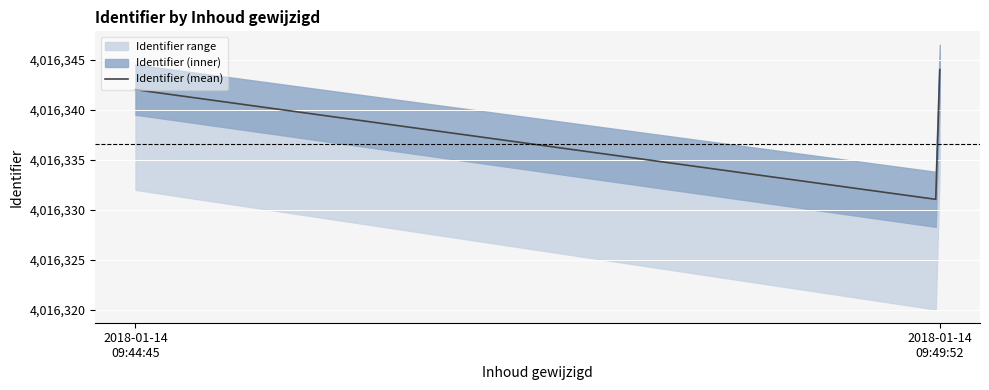

True or false: Identifier has a value of 6386879 at 2018-01-14 09:44:45.

False